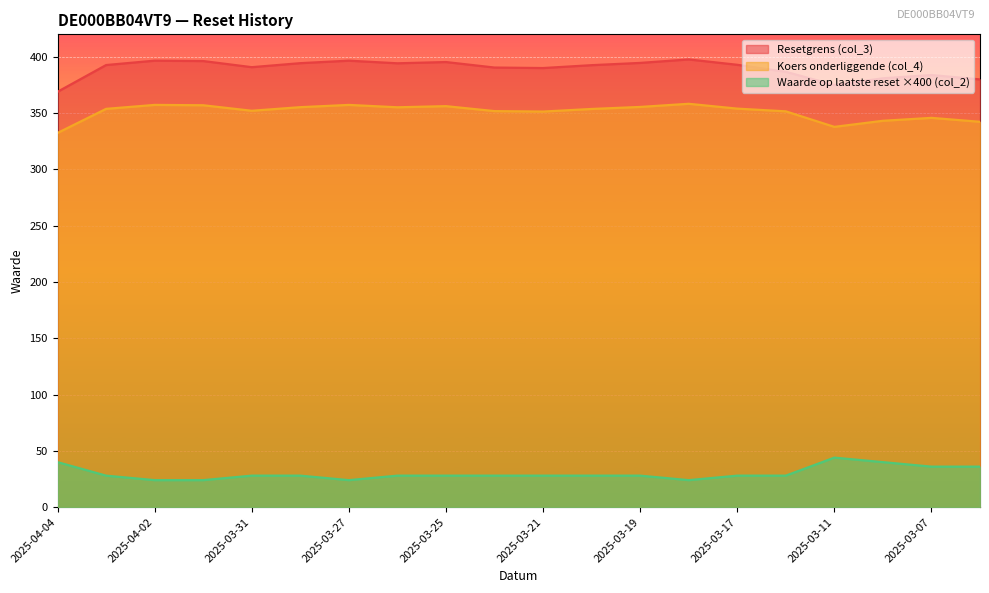

How many data points in Koers onderliggende (col_4) are above 353?

11